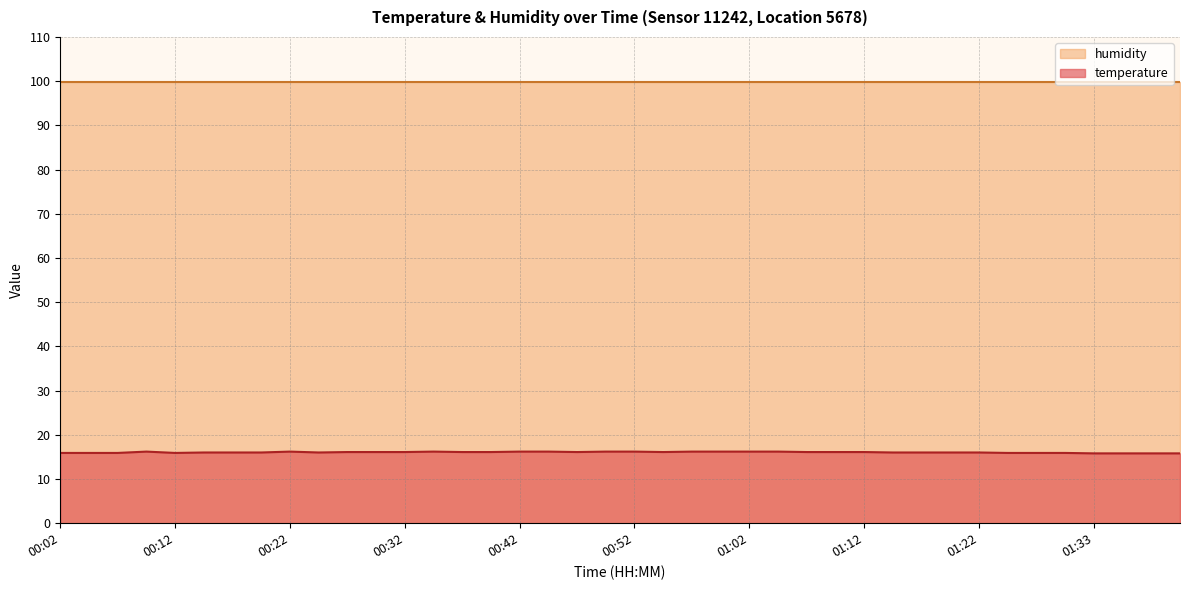

How many categories are shown in the chart?

40